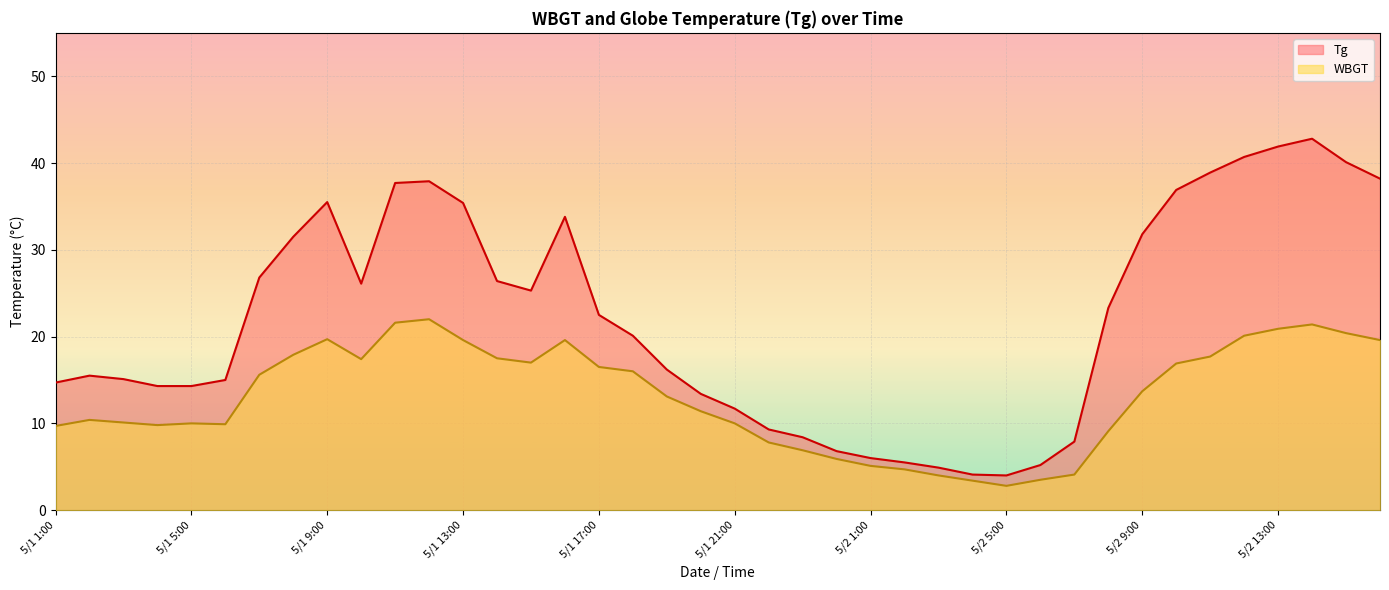

What value does the Tg series have at 5/1 5:00?

14.3